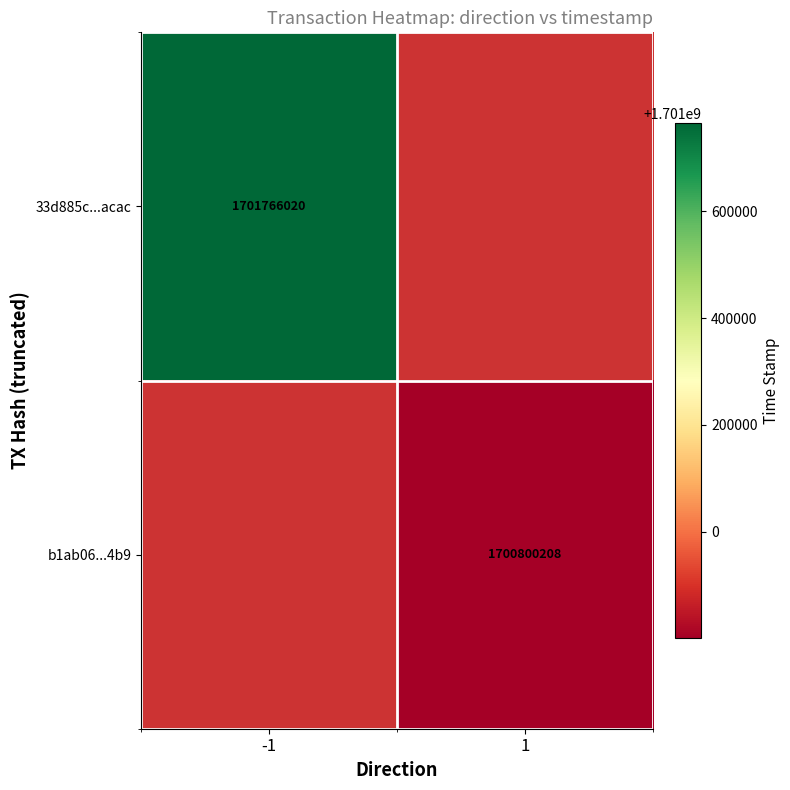

True or false: 33d885c...acac has a value of 2625801118.9 at -1.

False